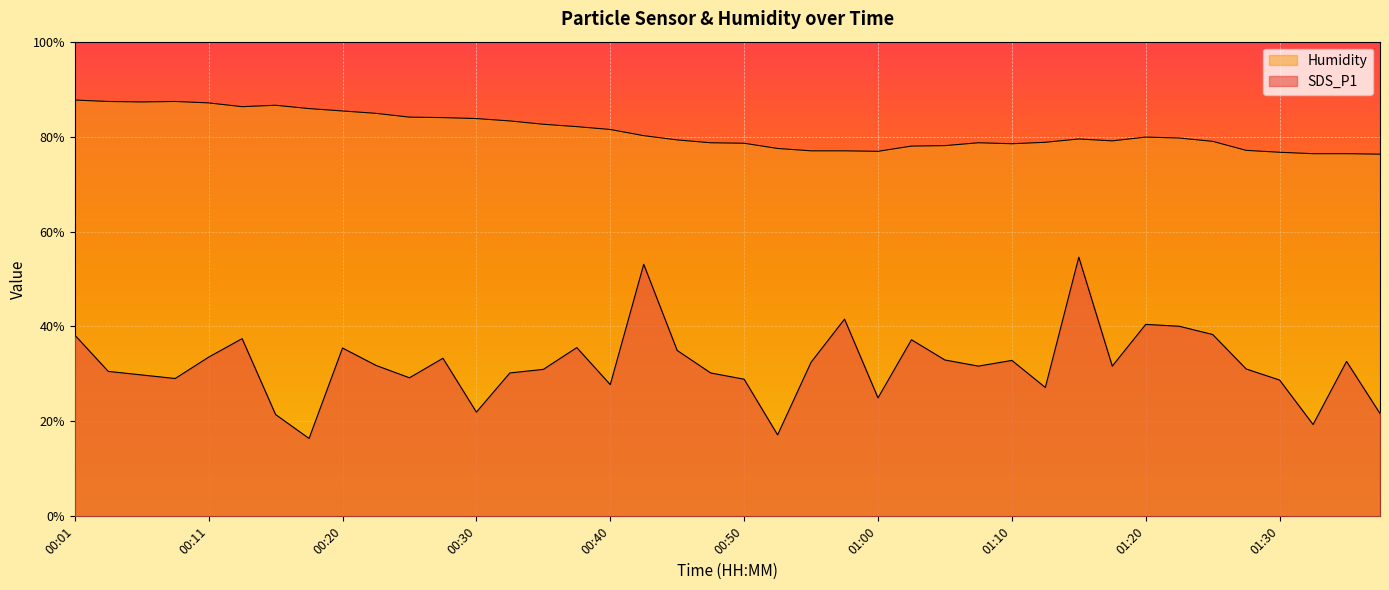

What is the sum of the SDS_P1 values at 01:30 and 00:08?

57.8